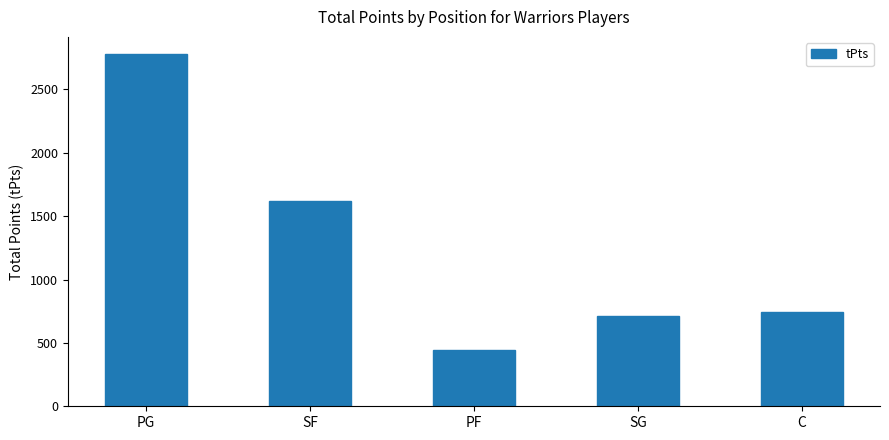

Where is the data nearest to the value 1609?

SF